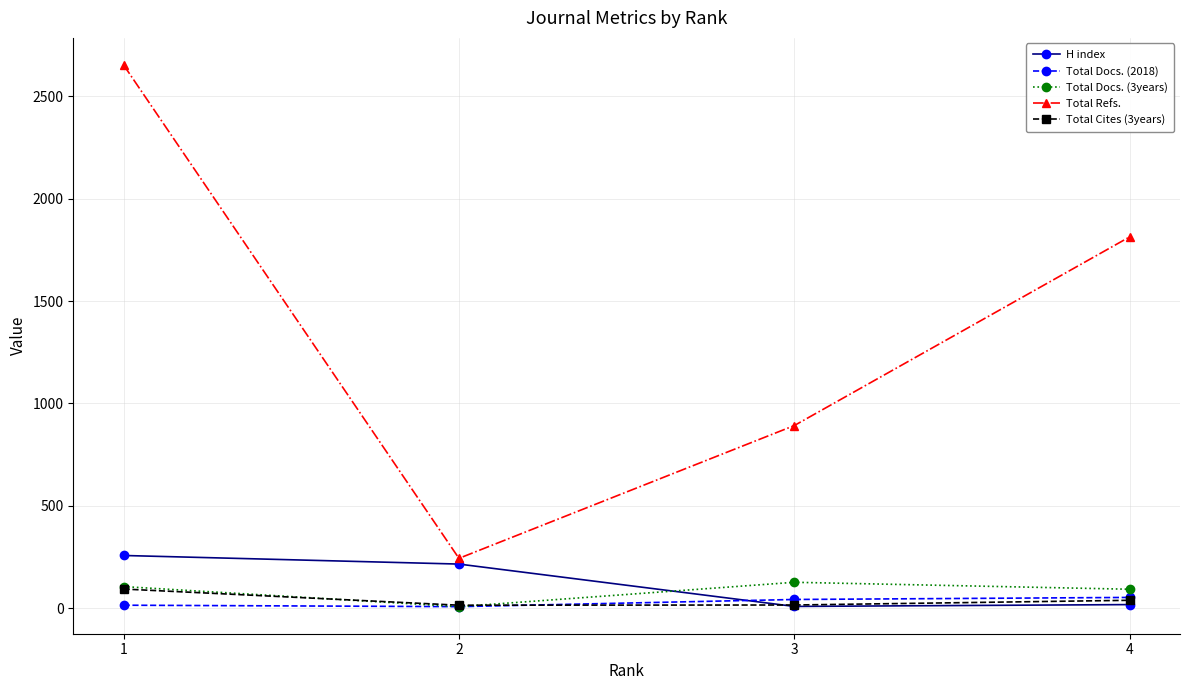

Which series has the largest range (max minus min)?

Total Refs.